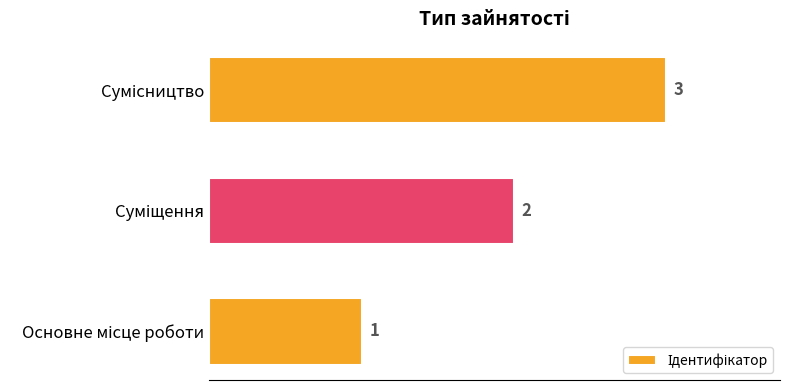

Count the values in the range 1 to 3.

3